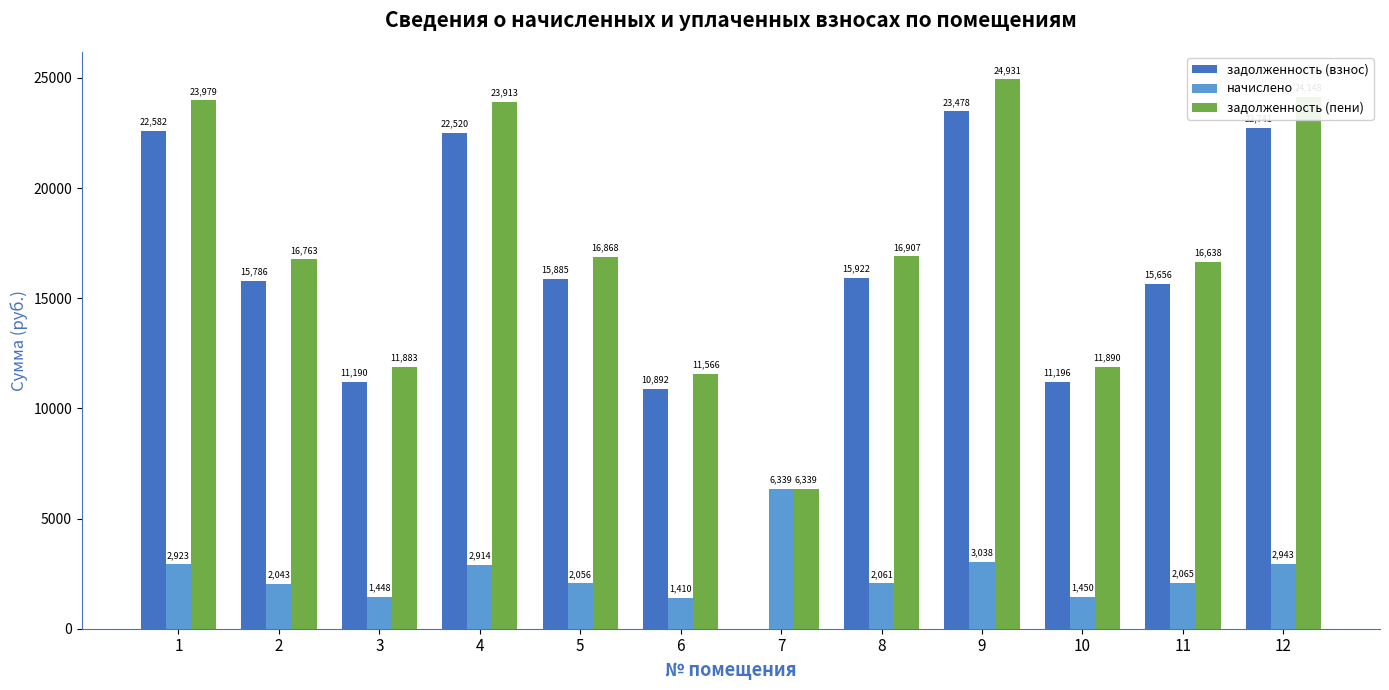

What is the difference between the начислено values at 1 and 12?

20.5